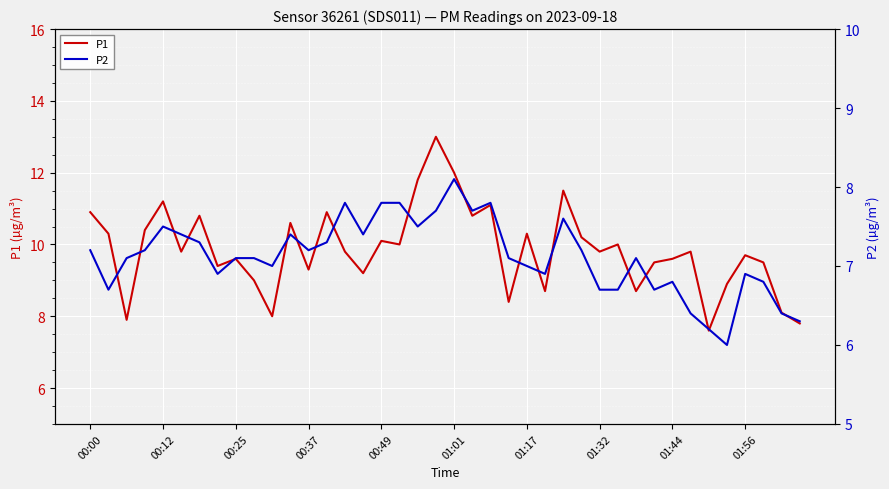

What is the total value across all series at 19?

20.7